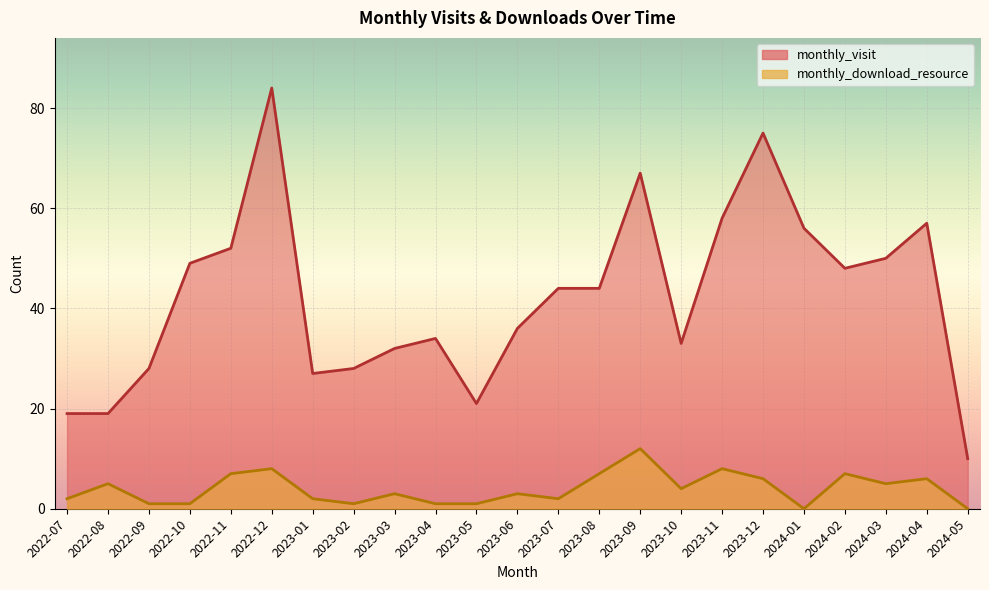

Where is the first local minimum for monthly_visit?

2023-01